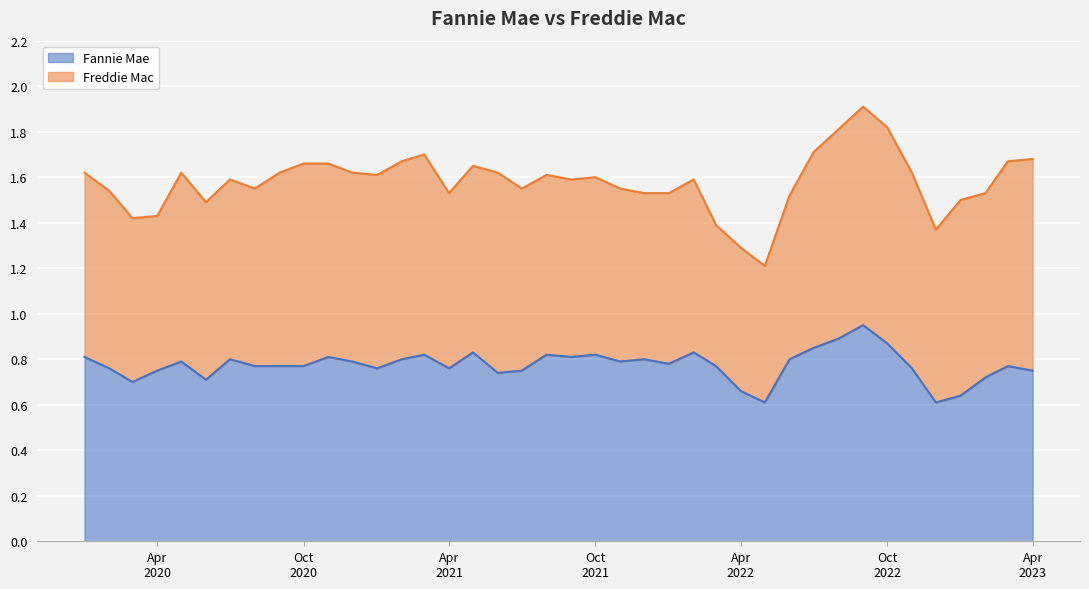

Is it true that the value at 2021-01-01 is 1.2?

False